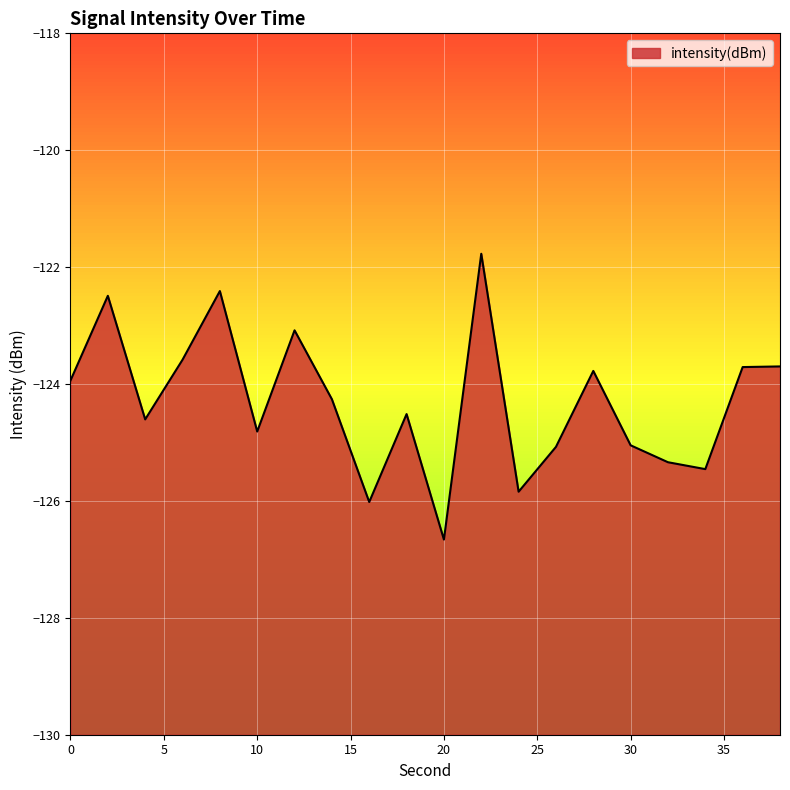

What is the value of the 10th point from the left?

-124.5